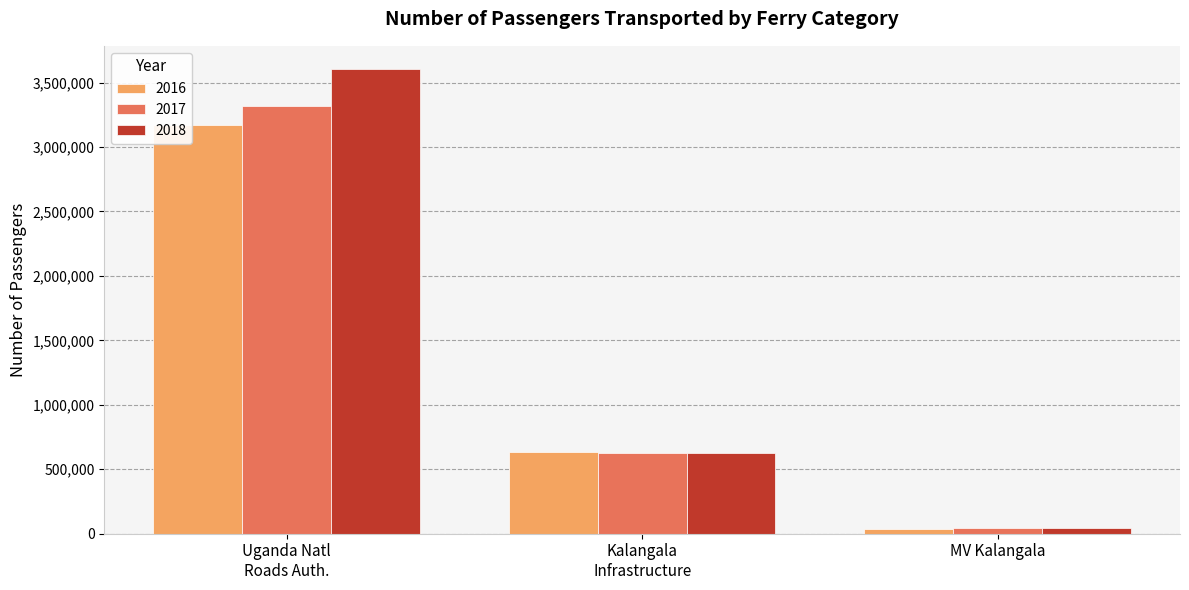

Which series has the widest spread of values?

2018